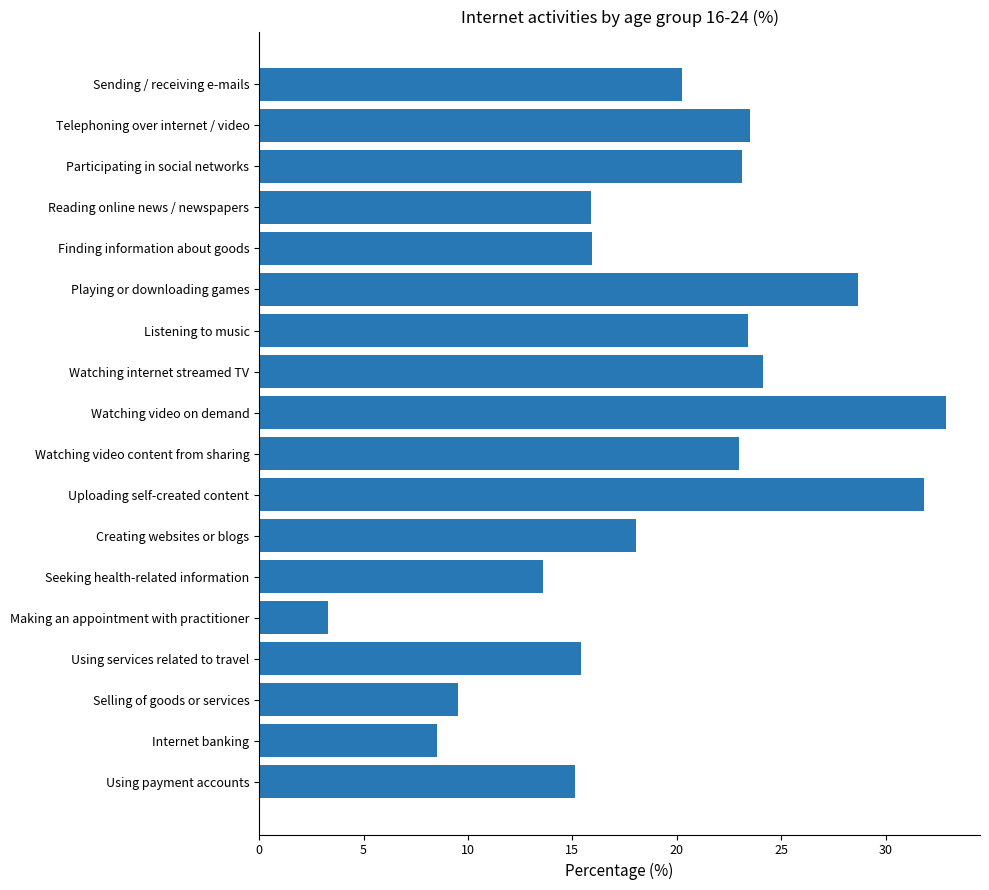

What is the change in value from Uploading self-created content to Seeking health-related information?

-18.2